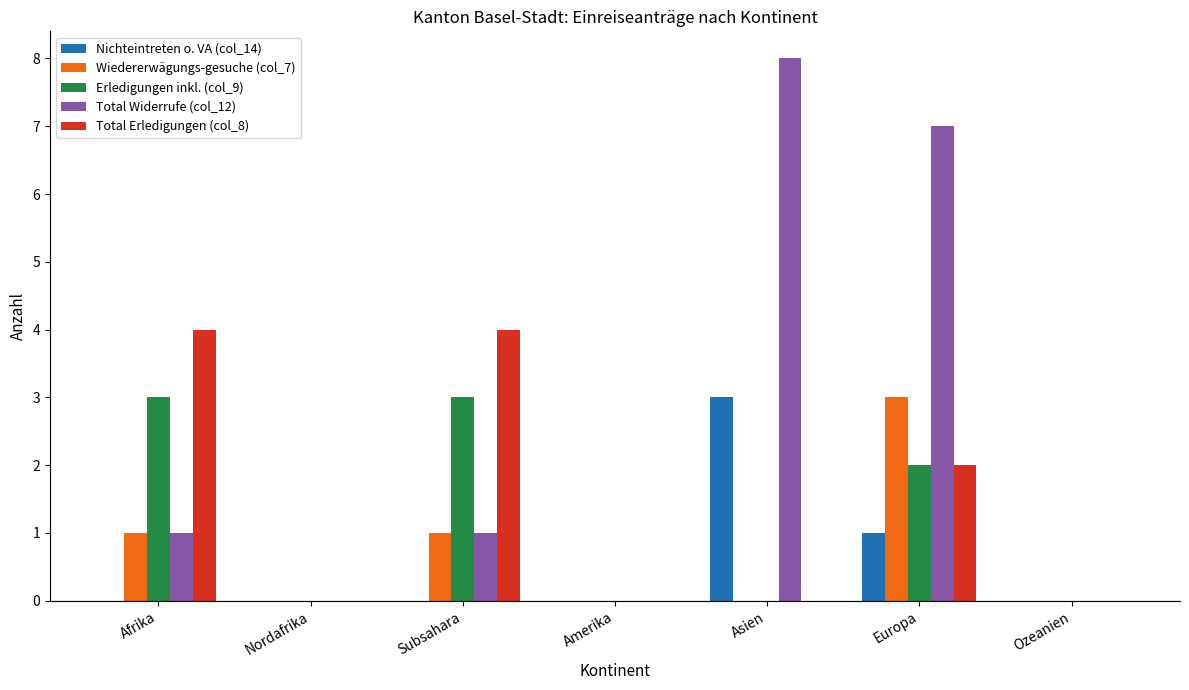

Which series changed the most between Subsahara and Amerika?

Total Erledigungen (col_8)